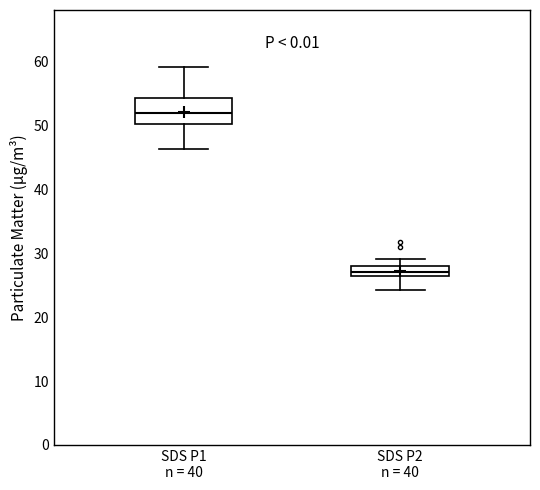

Comparing the boxes themselves (not the whiskers), which one is the tallest?

SDS P1 n = 40